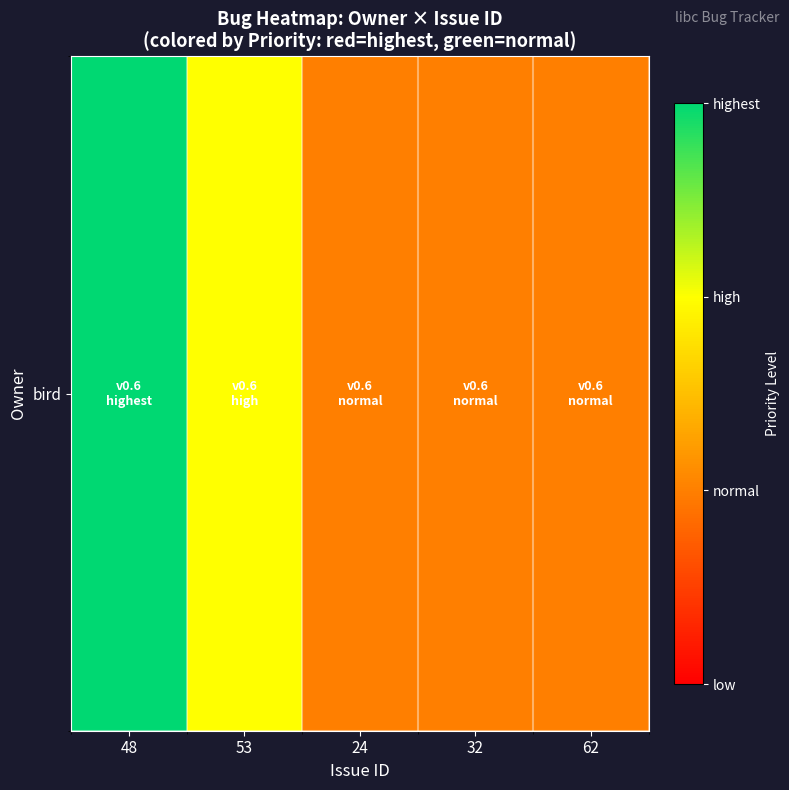

What is the sum of the values at 48 and 62?

6